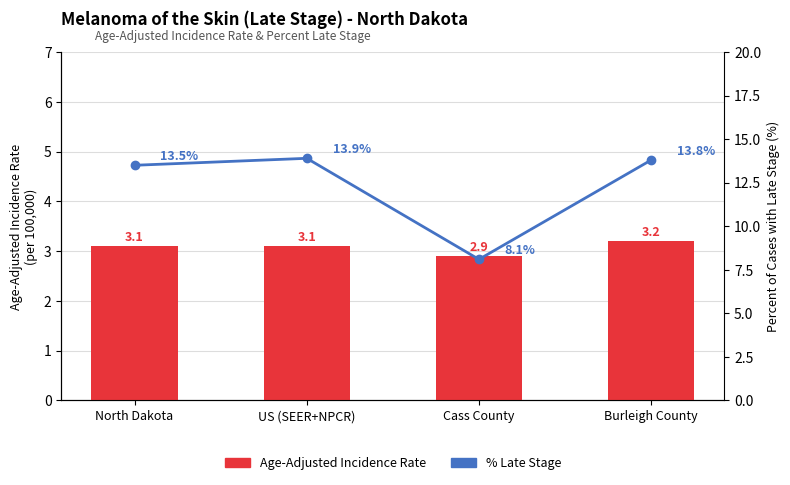

Reading left to right, transcribe all the data shown in this chart.

Age-Adjusted Incidence Rate: 3.1	3.1	2.9	3.2
% Late Stage: 13.5	13.9	8.1	13.8